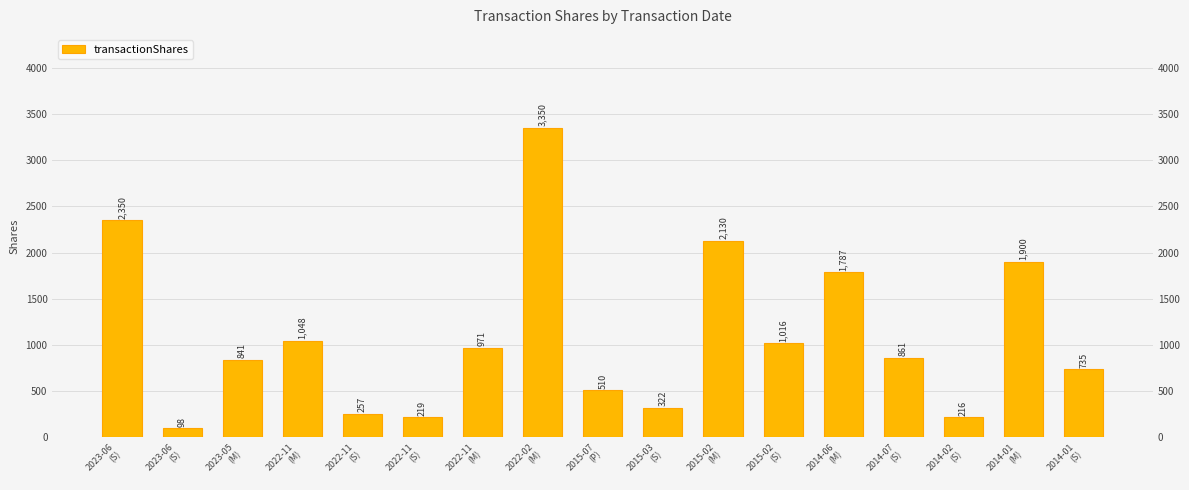

Reading right to left, what are all the values shown in this chart?

2014-01
(S)=735	2014-01
(M)=1900	2014-02
(S)=216	2014-07
(S)=861	2014-06
(M)=1787	2015-02
(S)=1016	2015-02
(M)=2130	2015-03
(S)=322	2015-07
(P)=510	2022-02
(M)=3350	2022-11
(M)=971	2022-11
(S)=219	2022-11
(S)=257	2022-11
(M)=1048	2023-05
(M)=841	2023-06
(S)=98	2023-06
(S)=2350